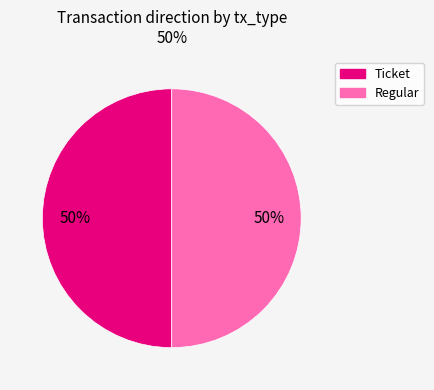

Is the sum of Regular and Ticket greater than half?

Yes